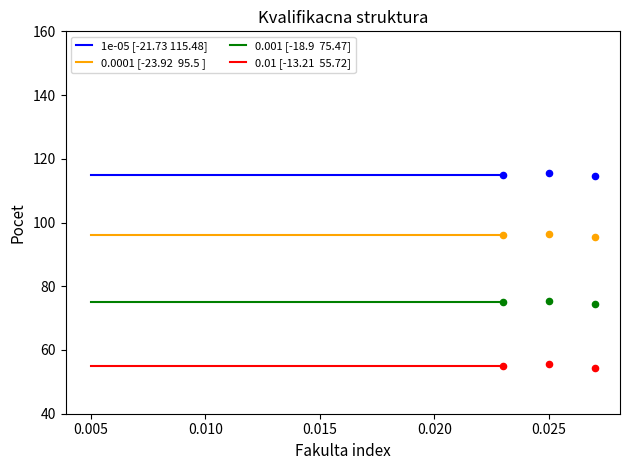

Which series reaches the minimum Y coordinate?

0.01 [-13.21  55.72]